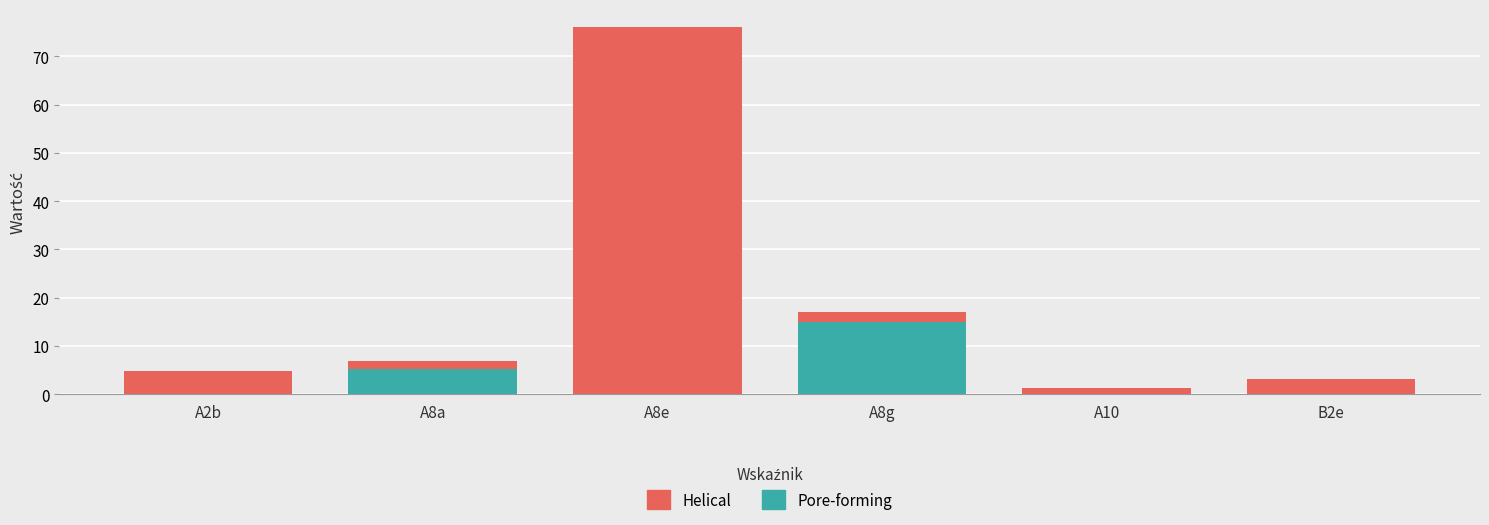

At which category is the sum across all series the highest?

A8e